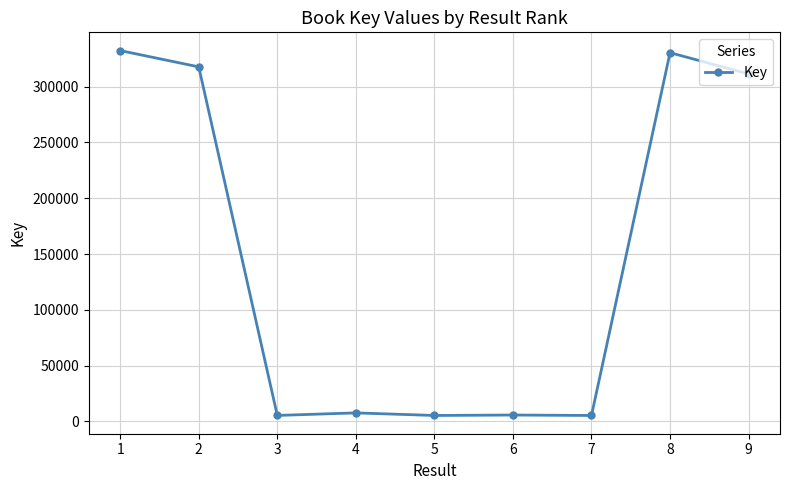

What is the value of the 8th point from the left?

330372